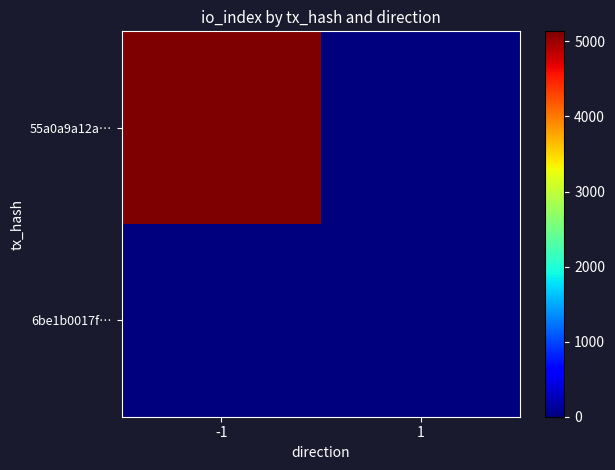

At 1, list the series in order from smallest to largest.

55a0a9a12a…, 6be1b0017f…